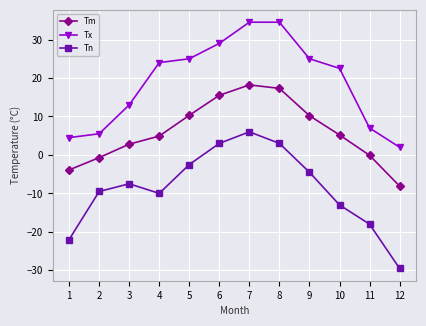

Which series changed the most between 6 and 9?

Tn